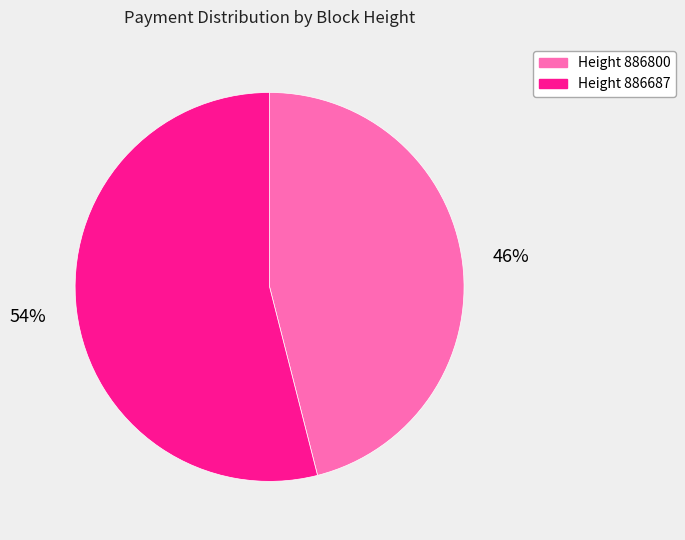

Is there a majority slice in this chart?

Yes